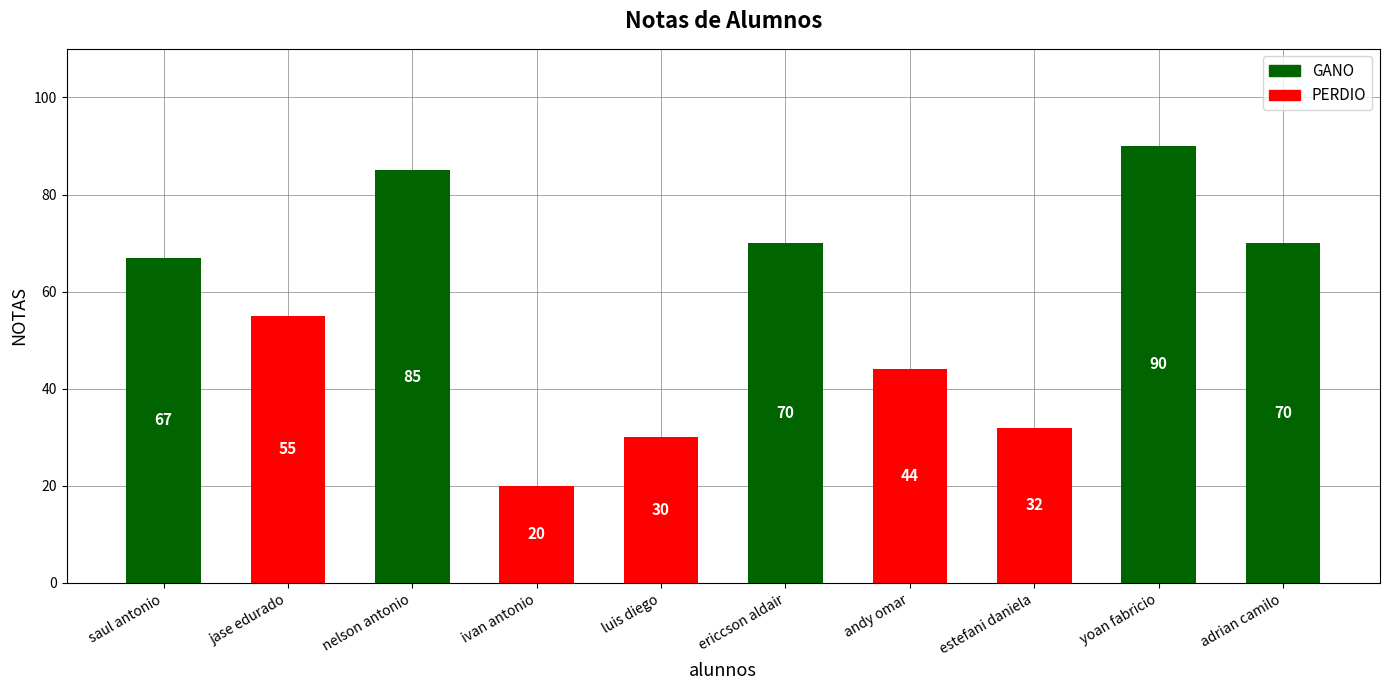

The value at estefani daniela is 32. True or false?

True